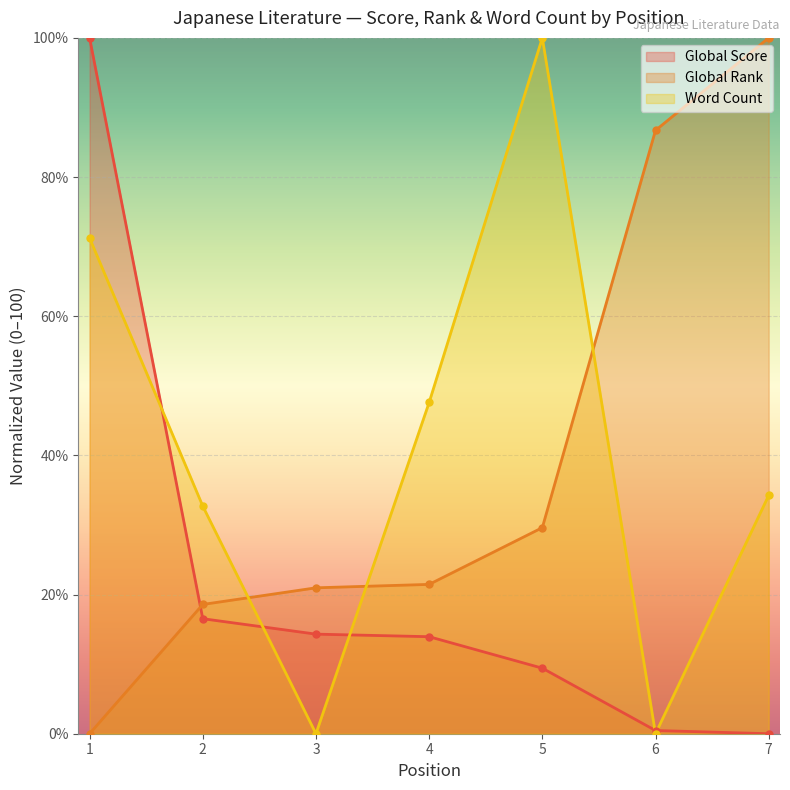

Is the value of Global Rank at 2 greater than the value of Global Score at 4?

Yes